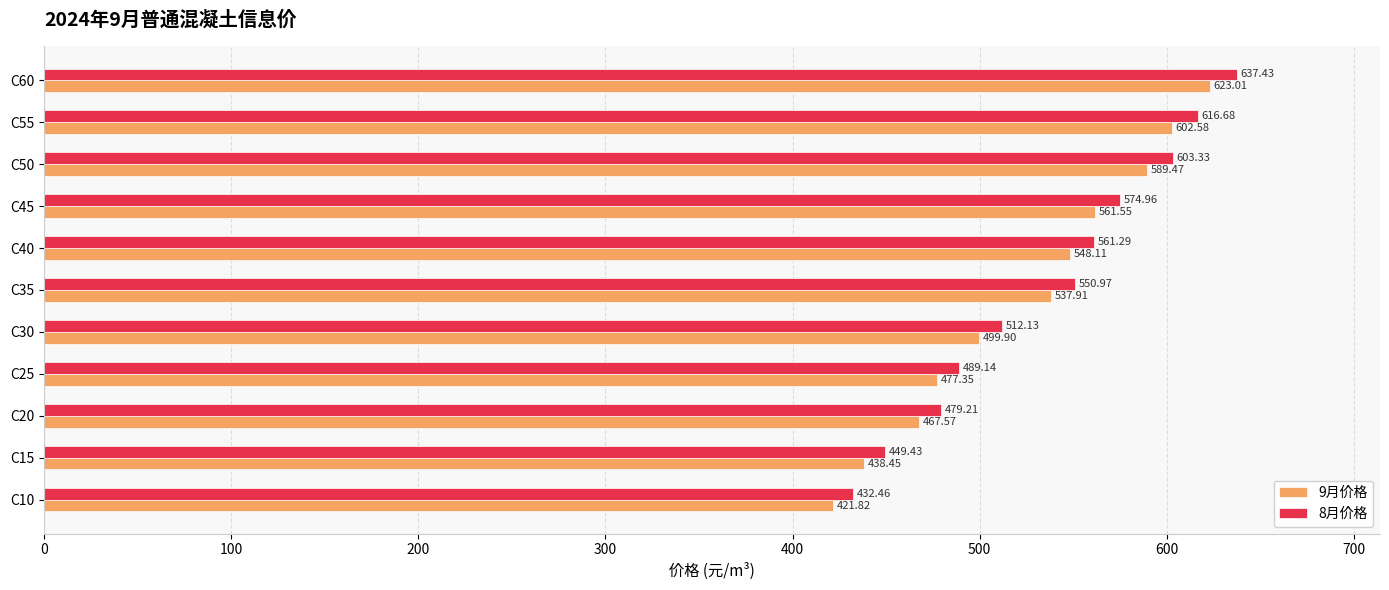

Which series has the largest range (max minus min)?

8月价格